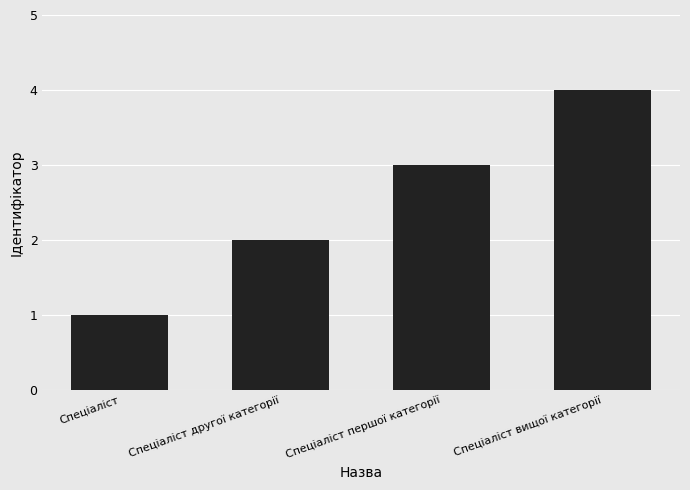

The value at Спеціаліст вищої категорії is 7. True or false?

False